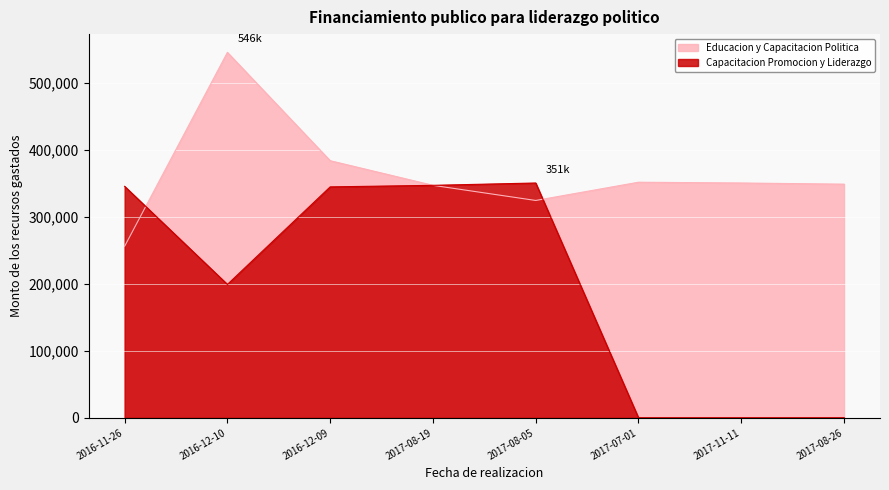

At which label does Capacitacion Promocion y Liderazgo reach its minimum?

2017-07-01